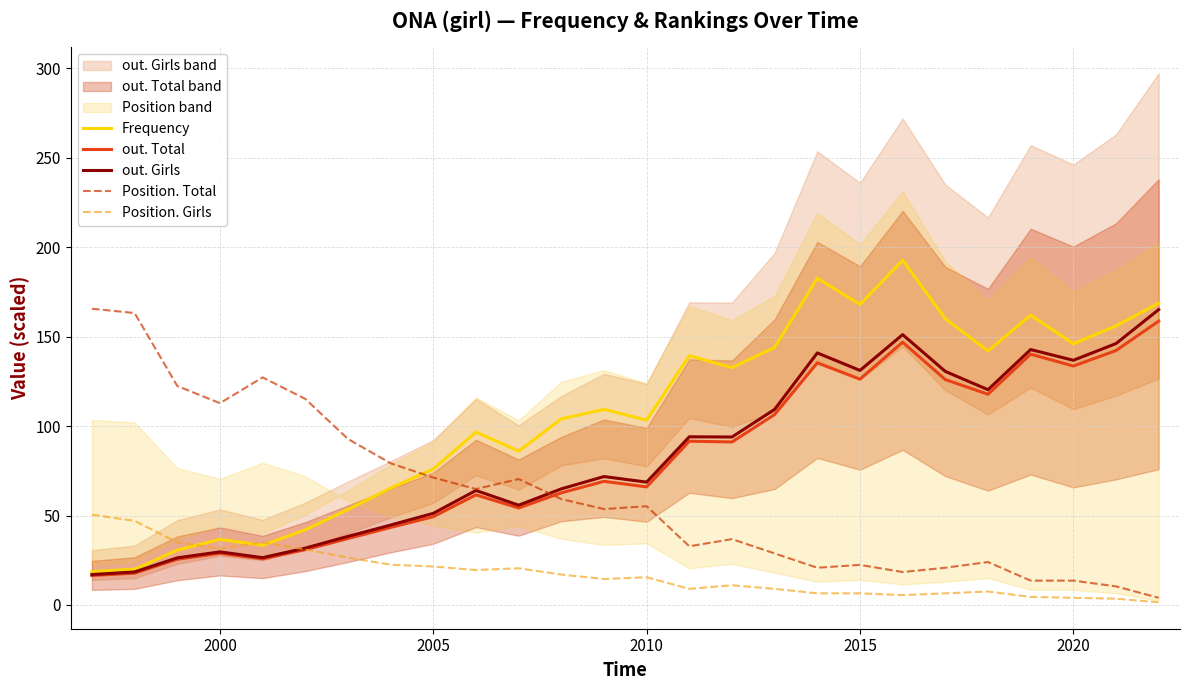

What is the maximum value for Frequency?

192.7